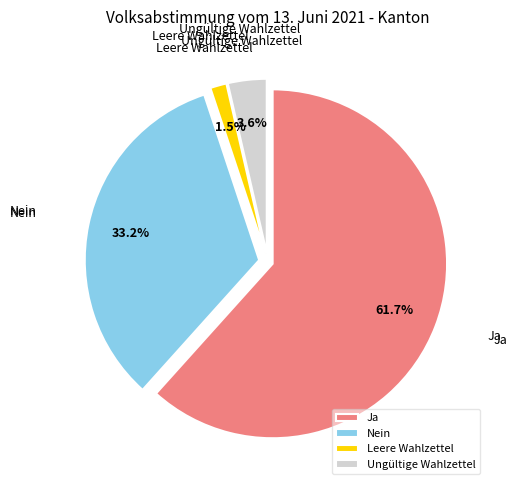

Which slice is the smallest?

Leere Wahlzettel